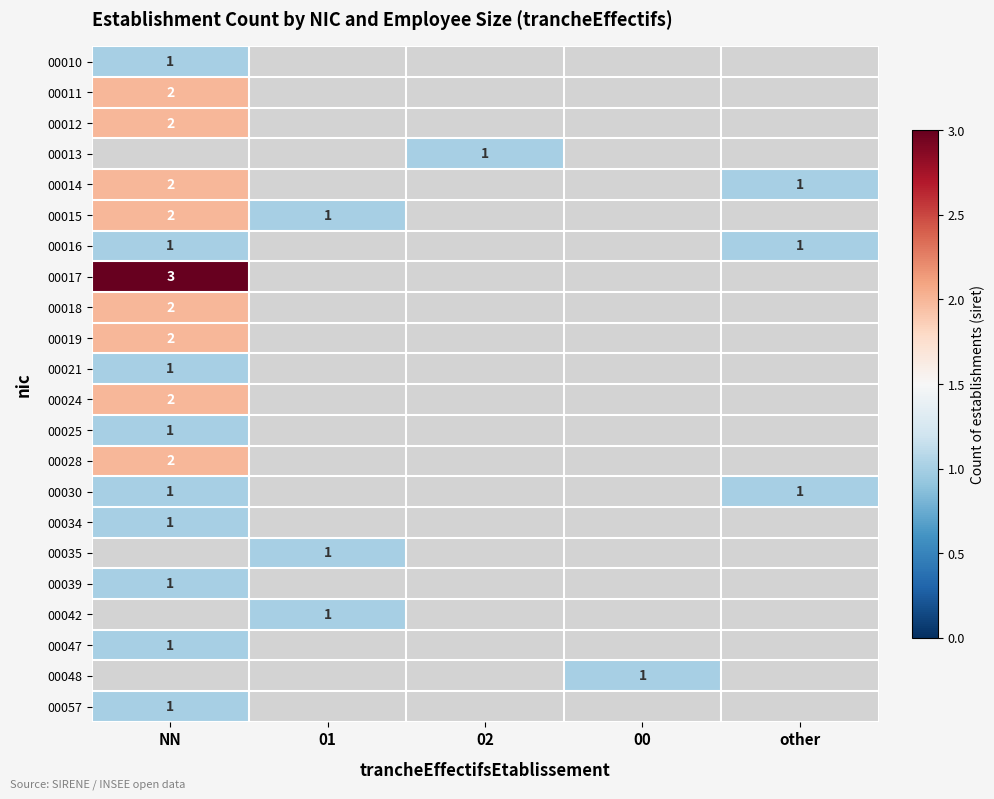

Which category has the lowest value across all series?

NN